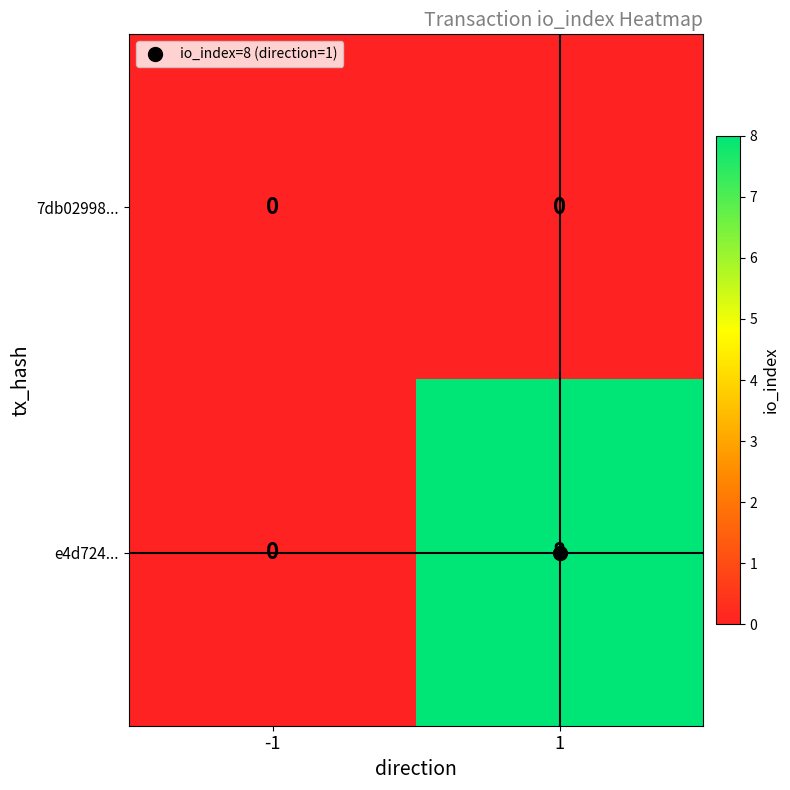

What is the difference between the highest and lowest values at 1?

8